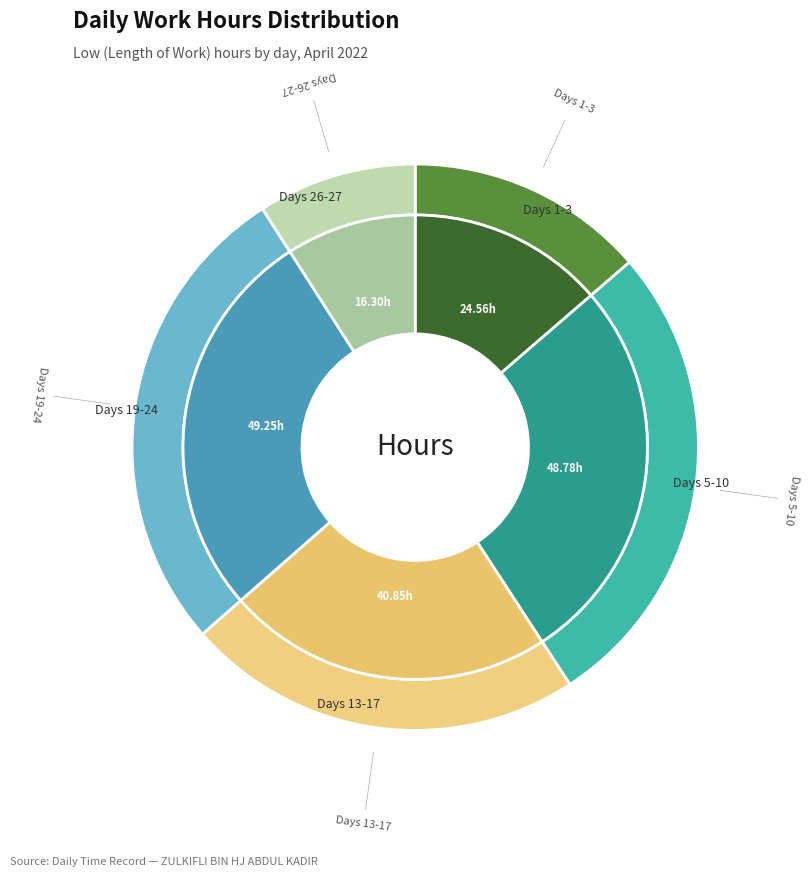

What is the ratio of the value at 19 to the value at 6?

1.0